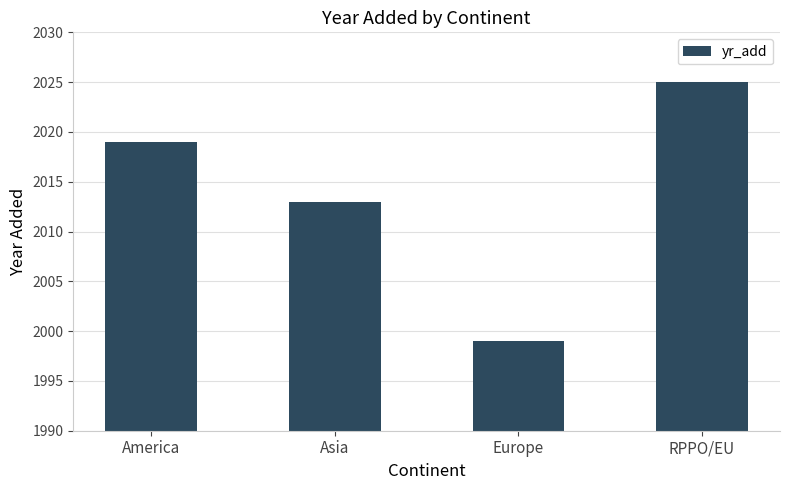

How many bars are there in total?

4